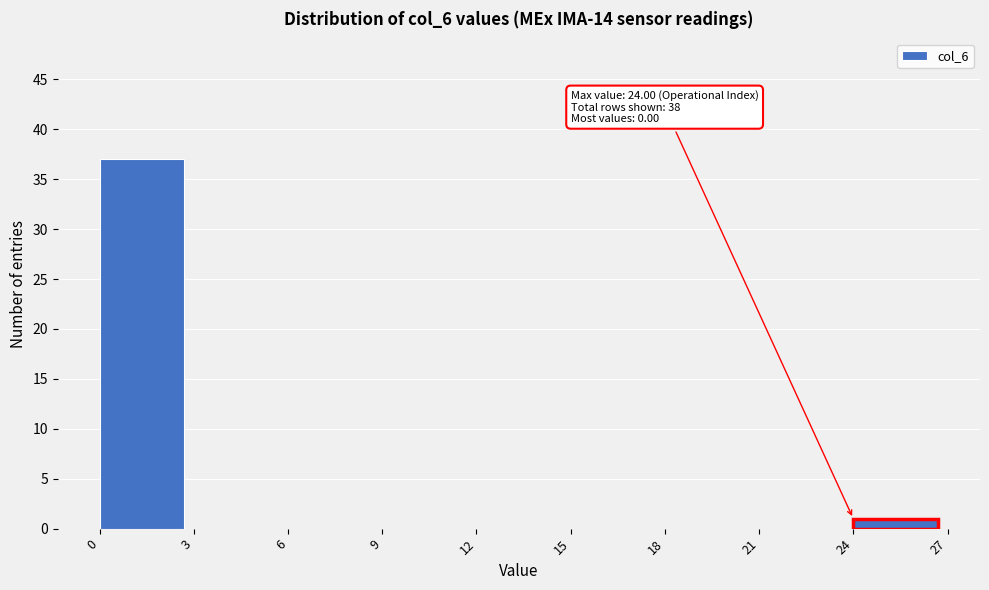

Over which range of the x-axis is the bar tallest?

0 to 3